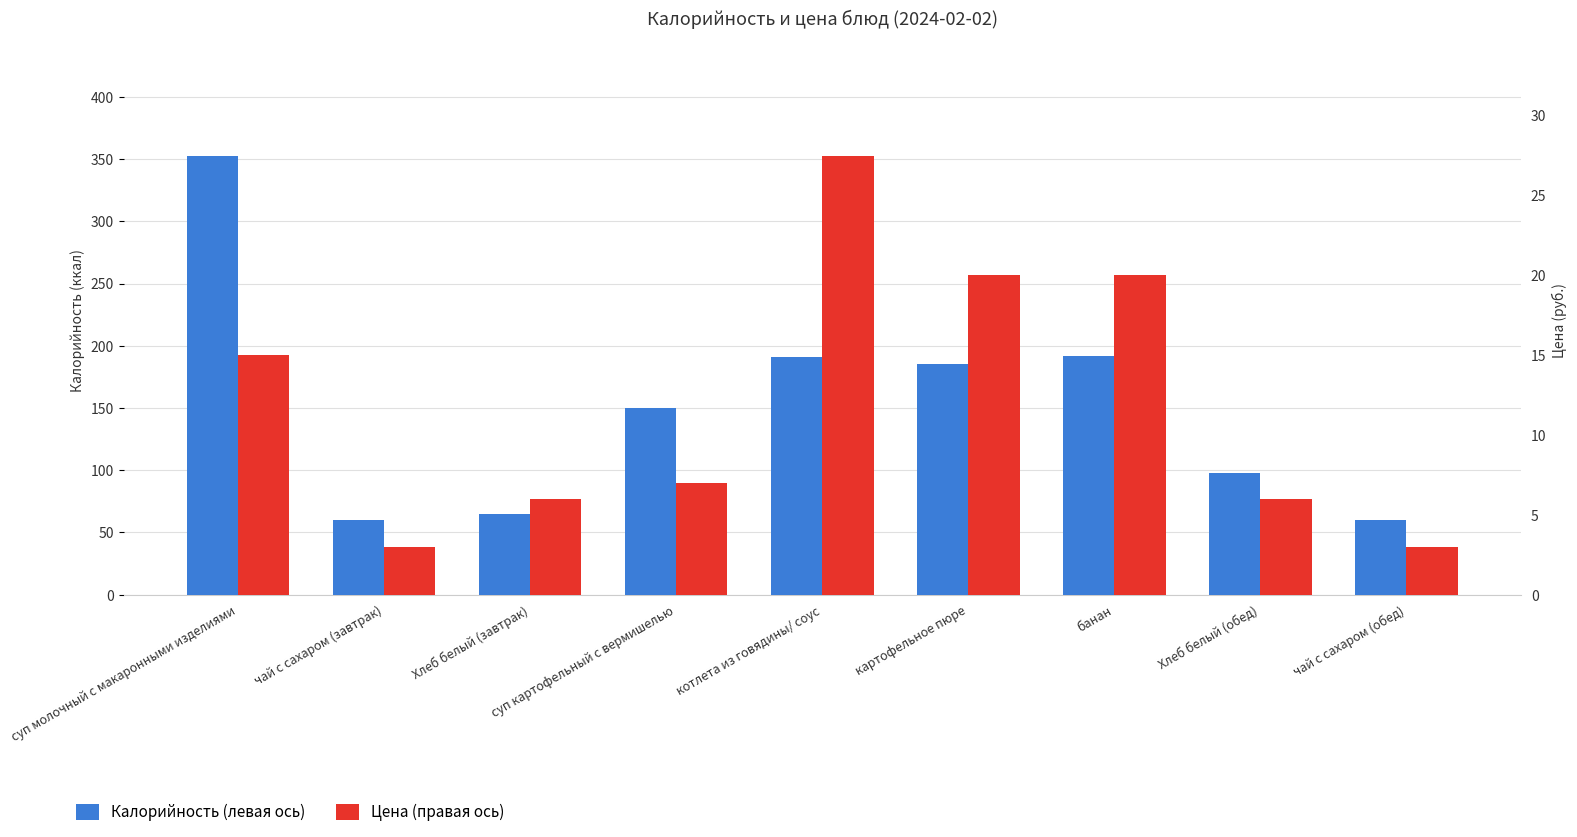

Reading left to right, what are all the values shown in this chart?

Калорийность (левая ось): суп молочный с макаронными изделиями=353.0	чай с сахаром (завтрак)=60.0	Хлеб белый (завтрак)=65.0	суп картофельный с вермишелью=150.0	котлета из говядины/ соус=191.0	картофельное пюре=185.0	банан=192.0	Хлеб белый (обед)=97.5	чай с сахаром (обед)=60.0
Цена (правая ось): суп молочный с макаронными изделиями=15.0	чай с сахаром (завтрак)=3.0	Хлеб белый (завтрак)=6.0	суп картофельный с вермишелью=7.0	котлета из говядины/ соус=27.5	картофельное пюре=20.0	банан=20.0	Хлеб белый (обед)=6.0	чай с сахаром (обед)=3.0